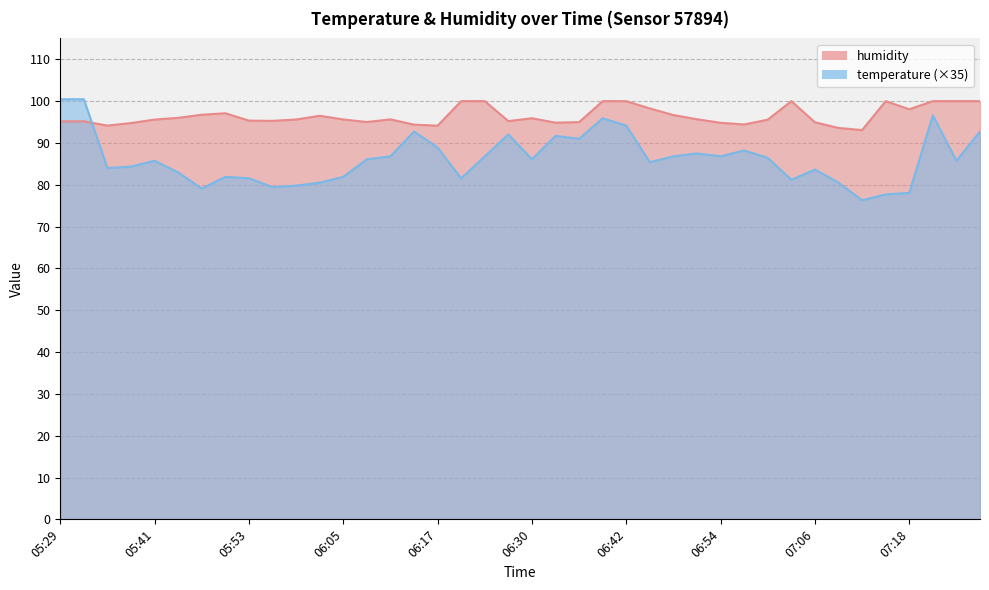

Where does the temperature series first go above 86?

05:29